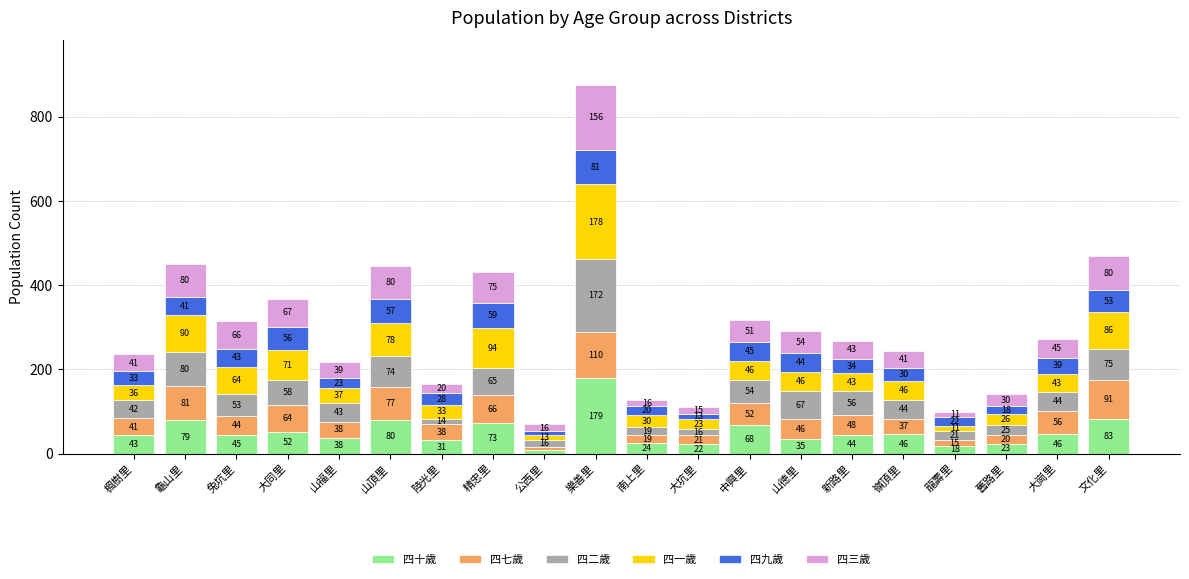

How many data points in 四十歲 are less than 45?

10